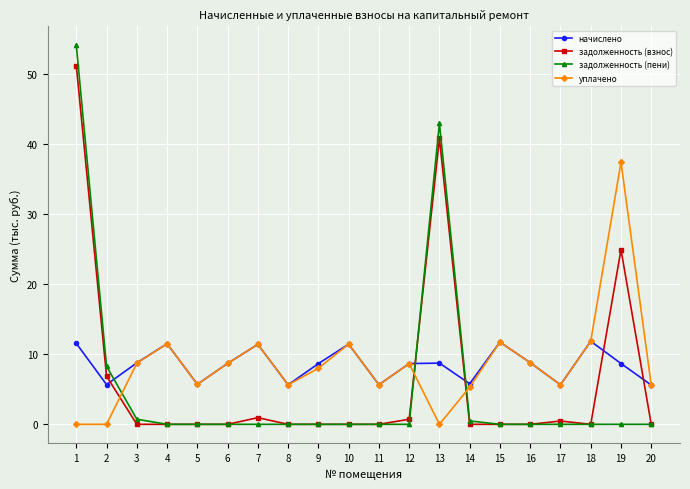

Rank the series by their maximum value, from lowest to highest.

начислено, уплачено, задолженность (взнос), задолженность (пени)